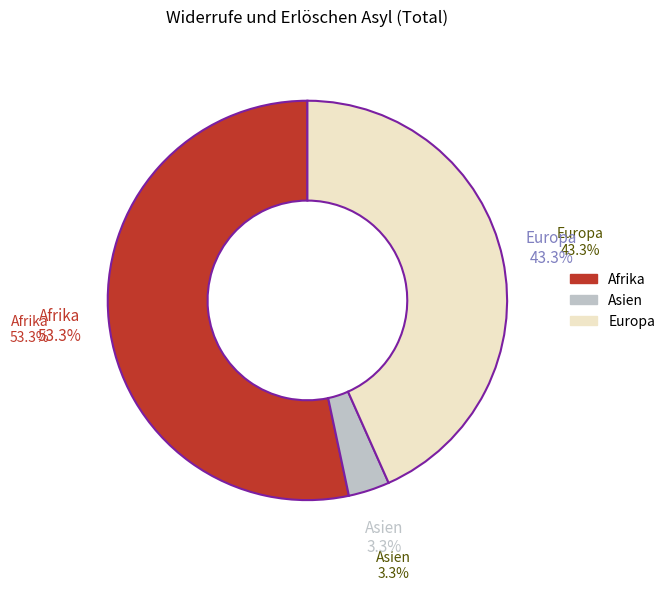

Approximately how many times larger is the value at Asien compared to Afrika?

0.1